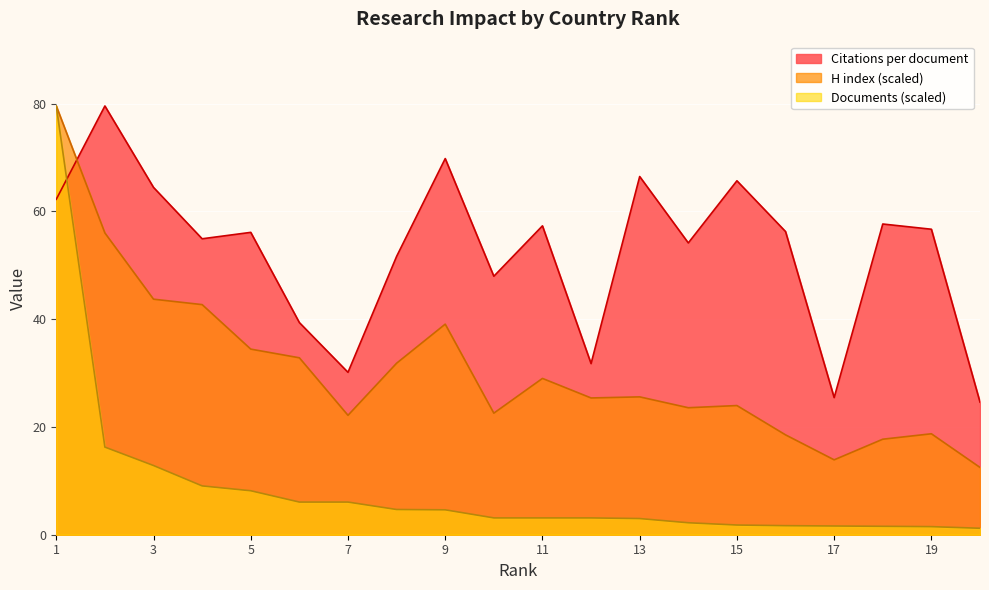

Which series has the largest total across all categories?

Citations per document